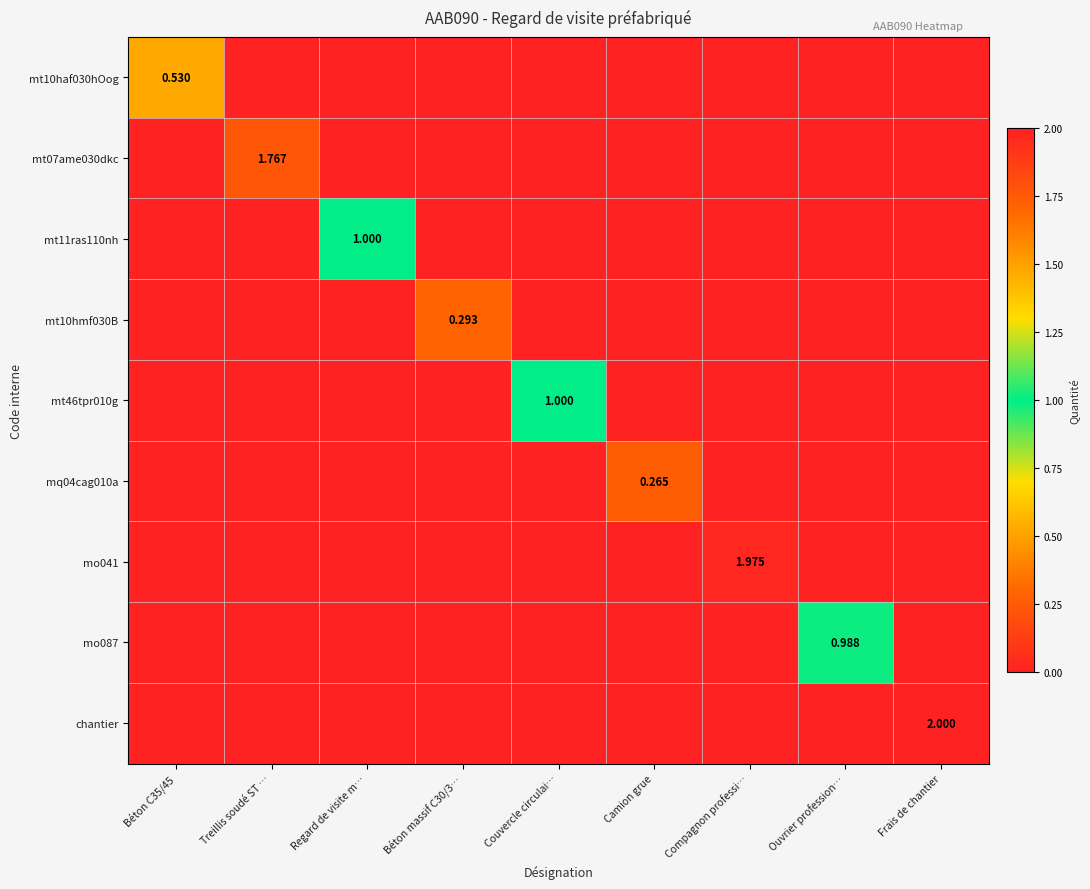

At how many categories does at least one series exceed 1?

3